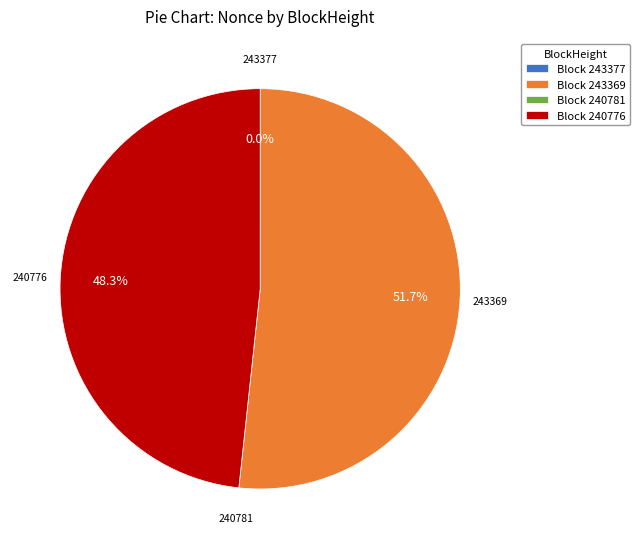

To the nearest percent, what is the average slice percentage?

25%